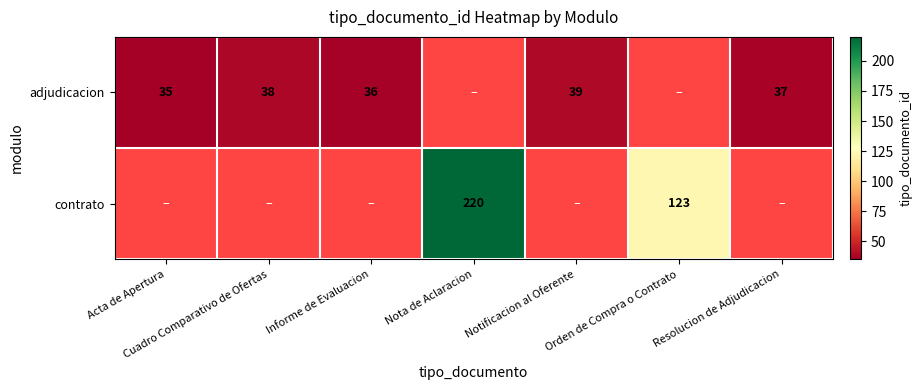

Which category has the lowest value in the contrato series?

Acta de Apertura